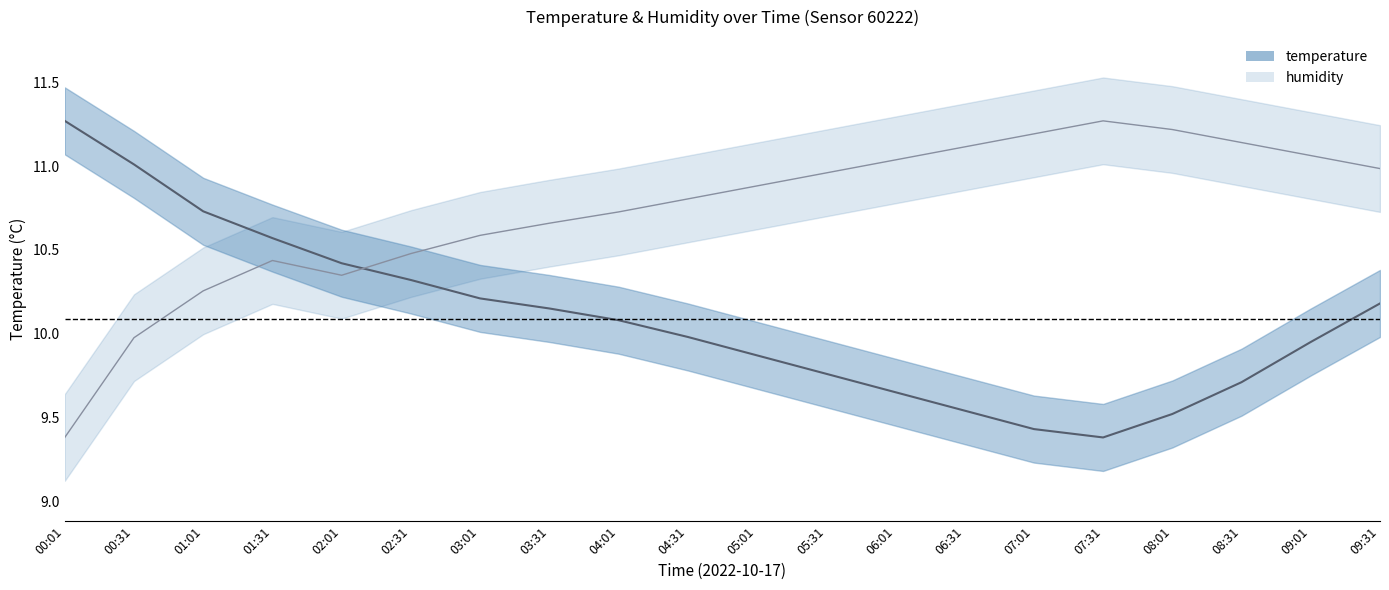

True or false: humidity_center has more than 1 points higher than both neighbors.

True